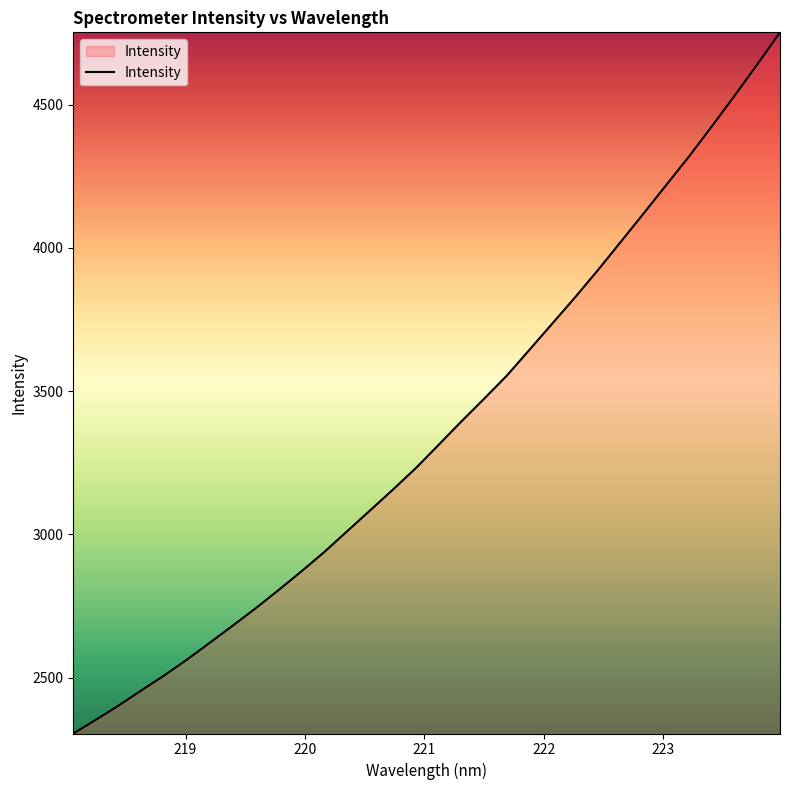

How many distinct data groups are displayed?

1